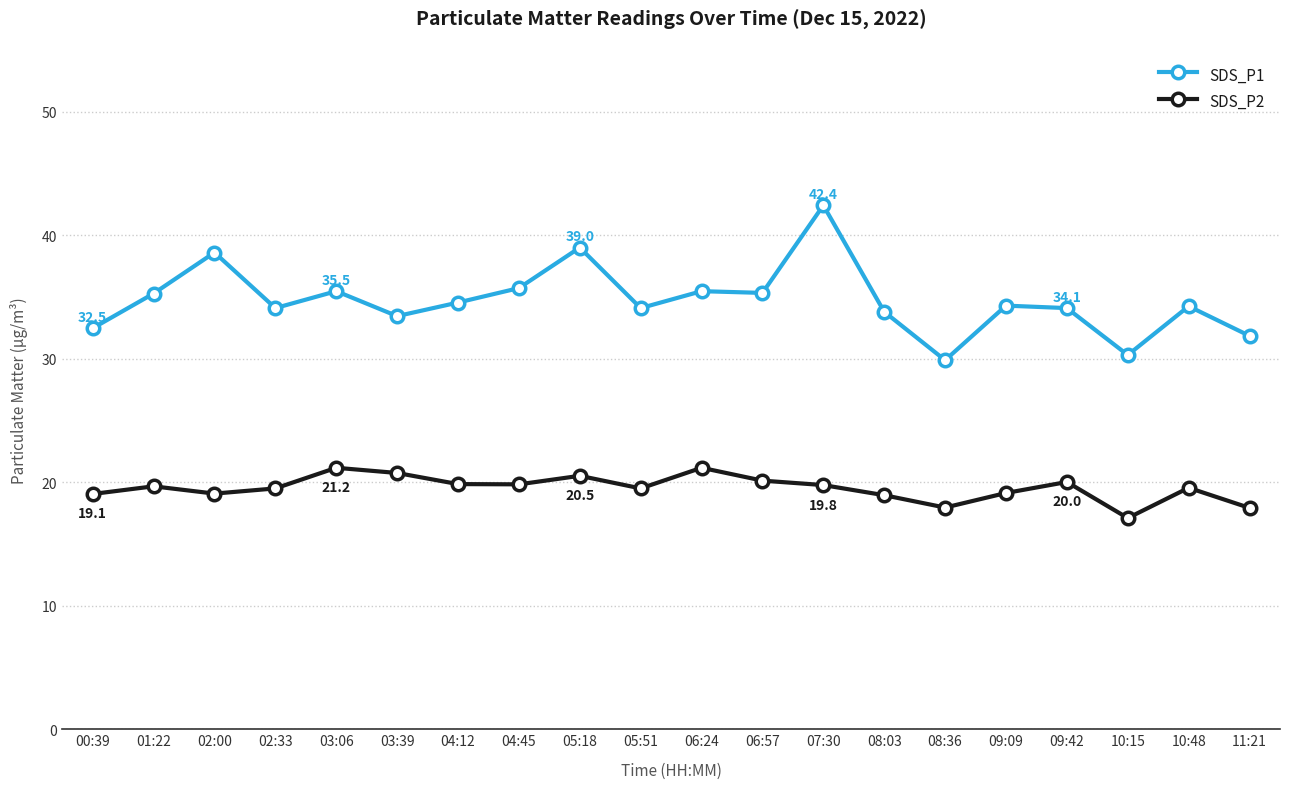

The SDS_P2 series shows 27.9 at 05:18. True or false?

False